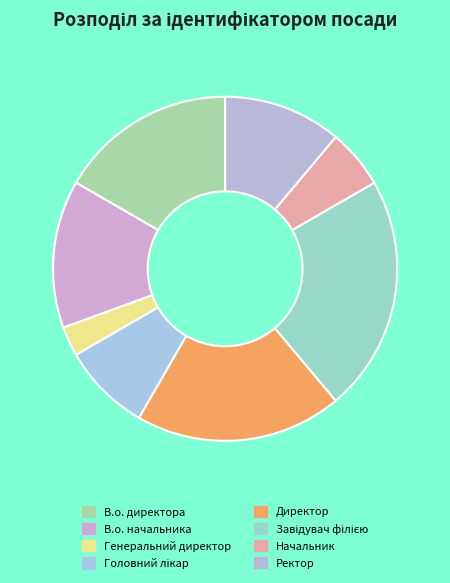

The В.о. начальника slice represents 14% of the pie. True or false?

True